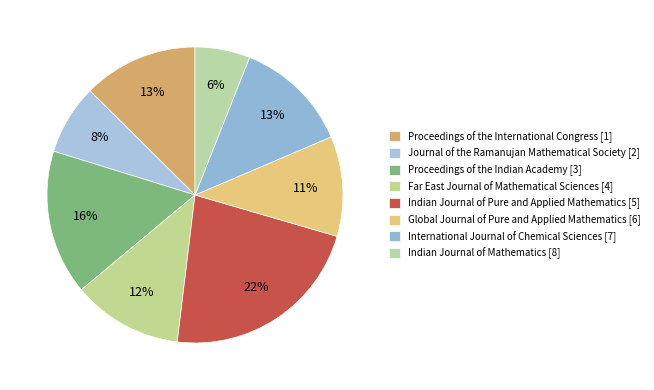

To the nearest percent, what percentage of the pie is Journal of the Ramanujan Mathematical Society [2]?

8%